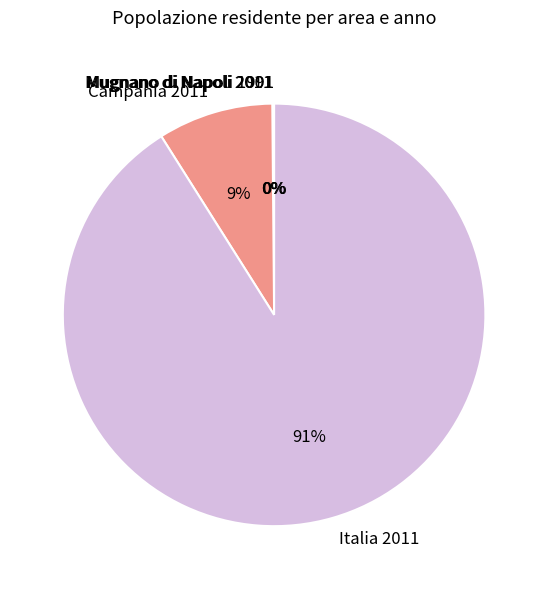

Does Italia 2011 represent more than half of the total?

Yes